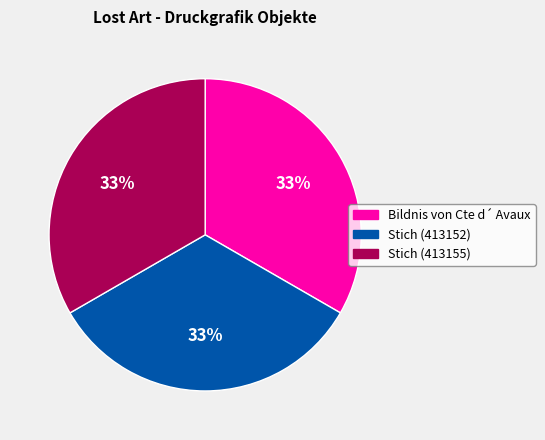

Is there a majority slice in this chart?

No